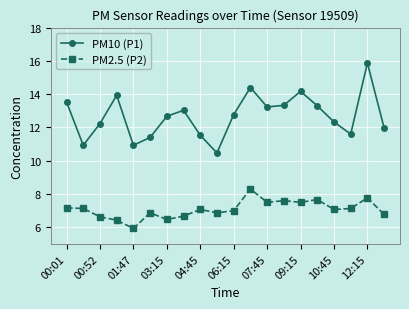

What is the value of the PM10 (P1) point at the 16th from the left?

13.3